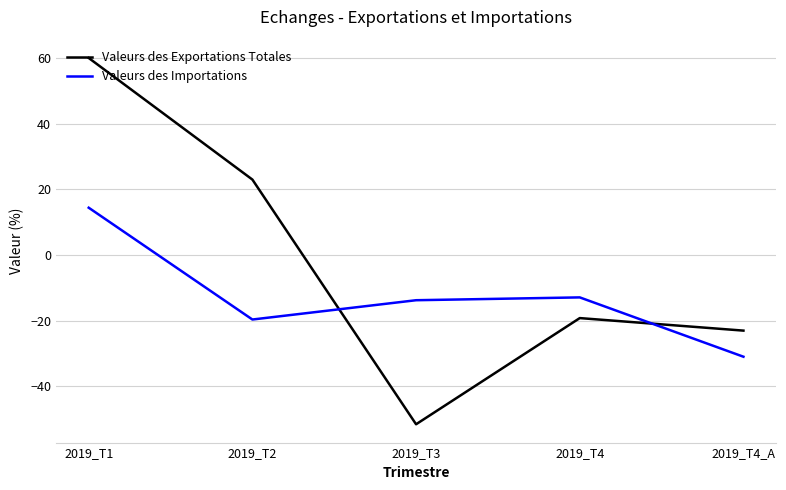

Reading left to right, transcribe all the data shown in this chart.

Valeurs des Exportations Totales: 60.0	23.0	-51.6	-19.2	-23.1
Valeurs des Importations: 14.4	-19.7	-13.8	-12.9	-31.0